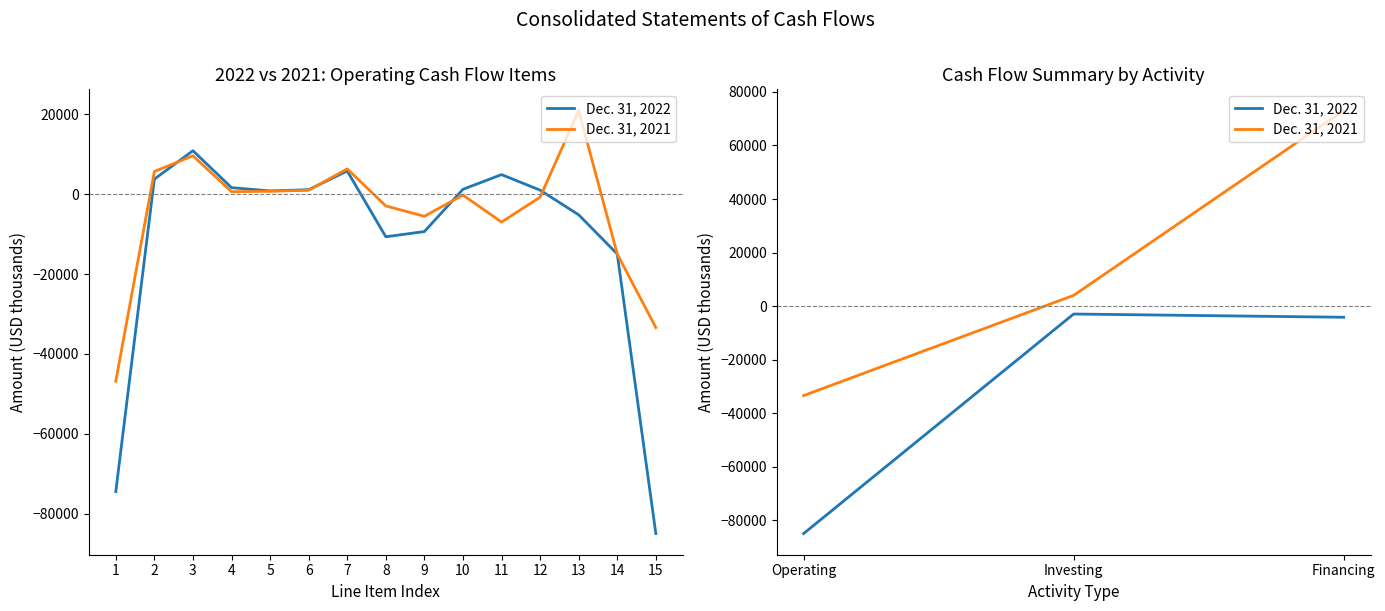

What is the maximum value shown in the chart?

73052